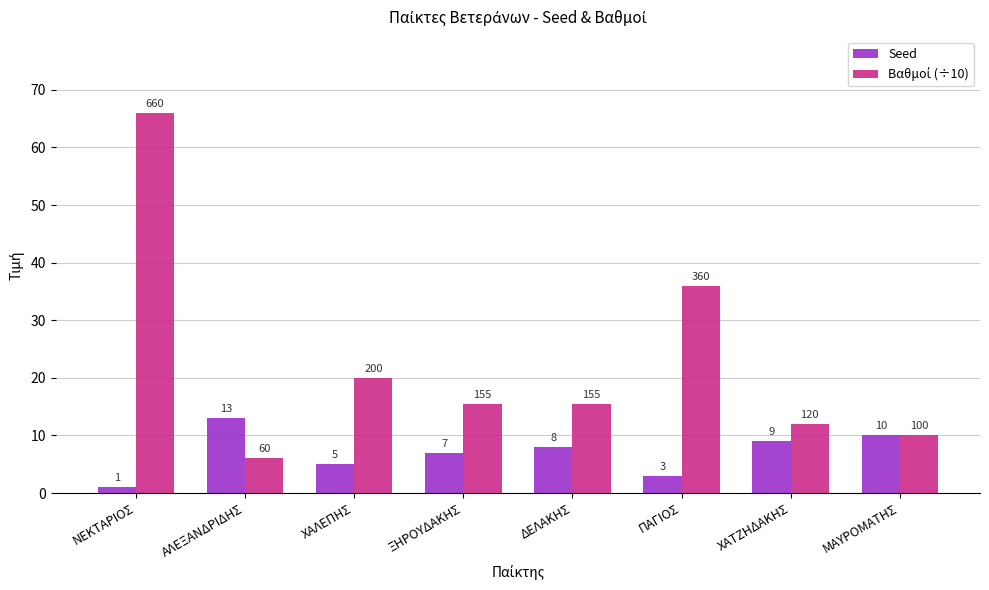

Which category has the highest value across all series?

ΝΕΚΤΑΡΙΟΣ